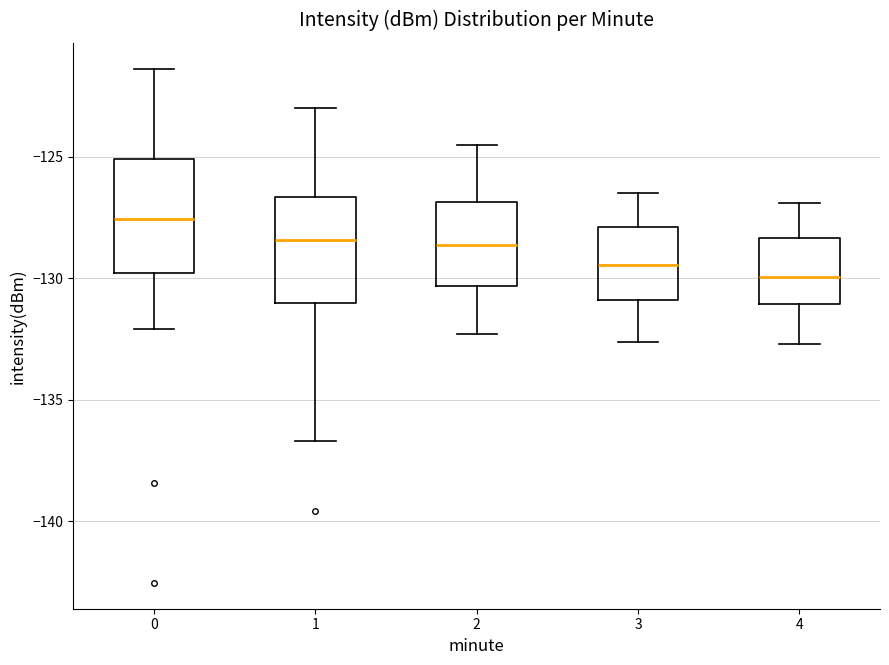

Which box's median line is the highest?

0